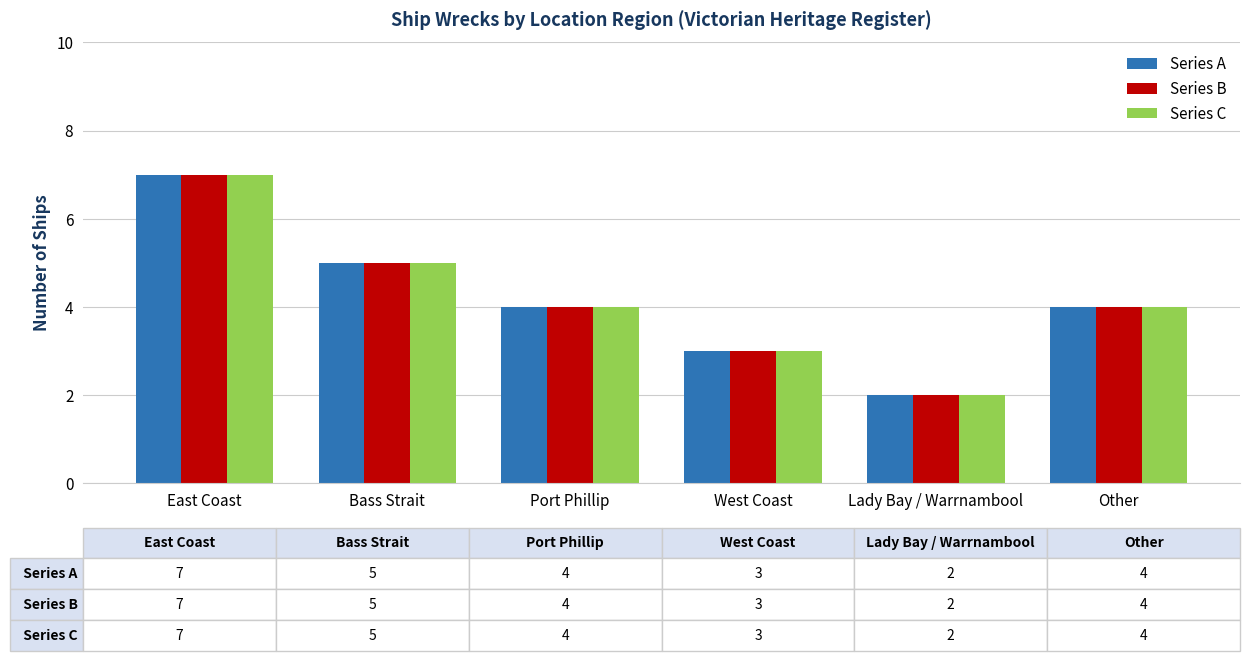

Reading left to right, transcribe all the data shown in this chart.

Series A: East Coast=7	Bass Strait=5	Port Phillip=4	West Coast=3	Lady Bay / Warrnambool=2	Other=4
Series B: East Coast=7	Bass Strait=5	Port Phillip=4	West Coast=3	Lady Bay / Warrnambool=2	Other=4
Series C: East Coast=7	Bass Strait=5	Port Phillip=4	West Coast=3	Lady Bay / Warrnambool=2	Other=4